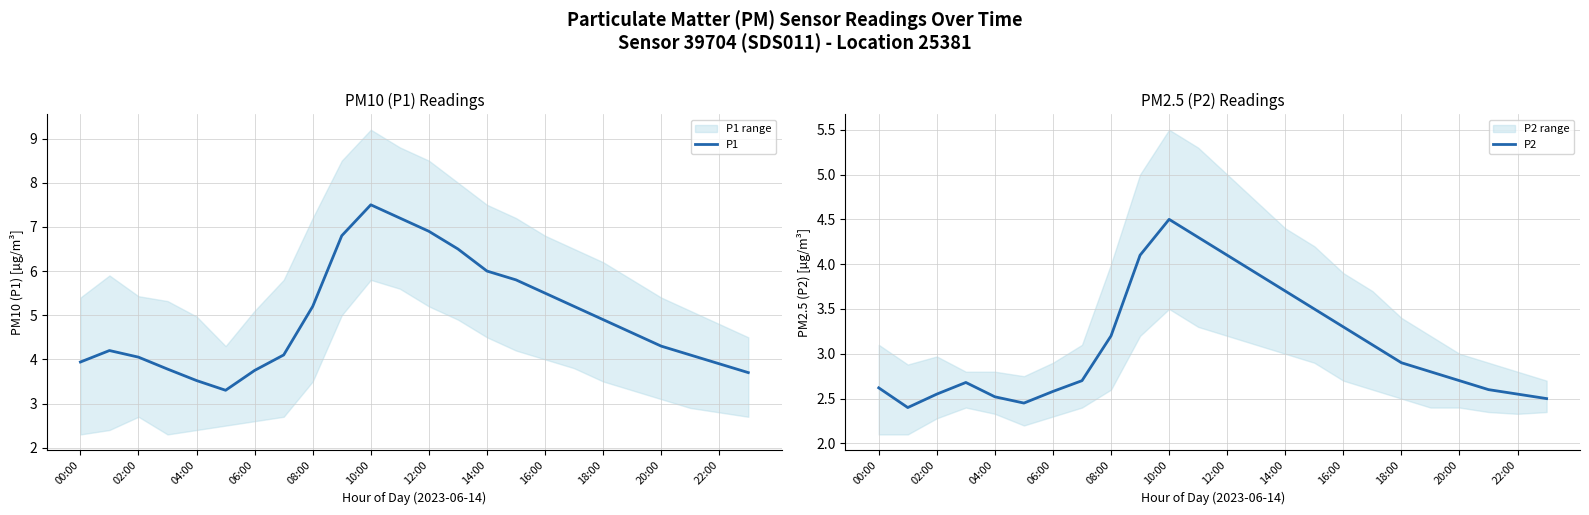

What are all the series names shown in the legend?

P1, P2